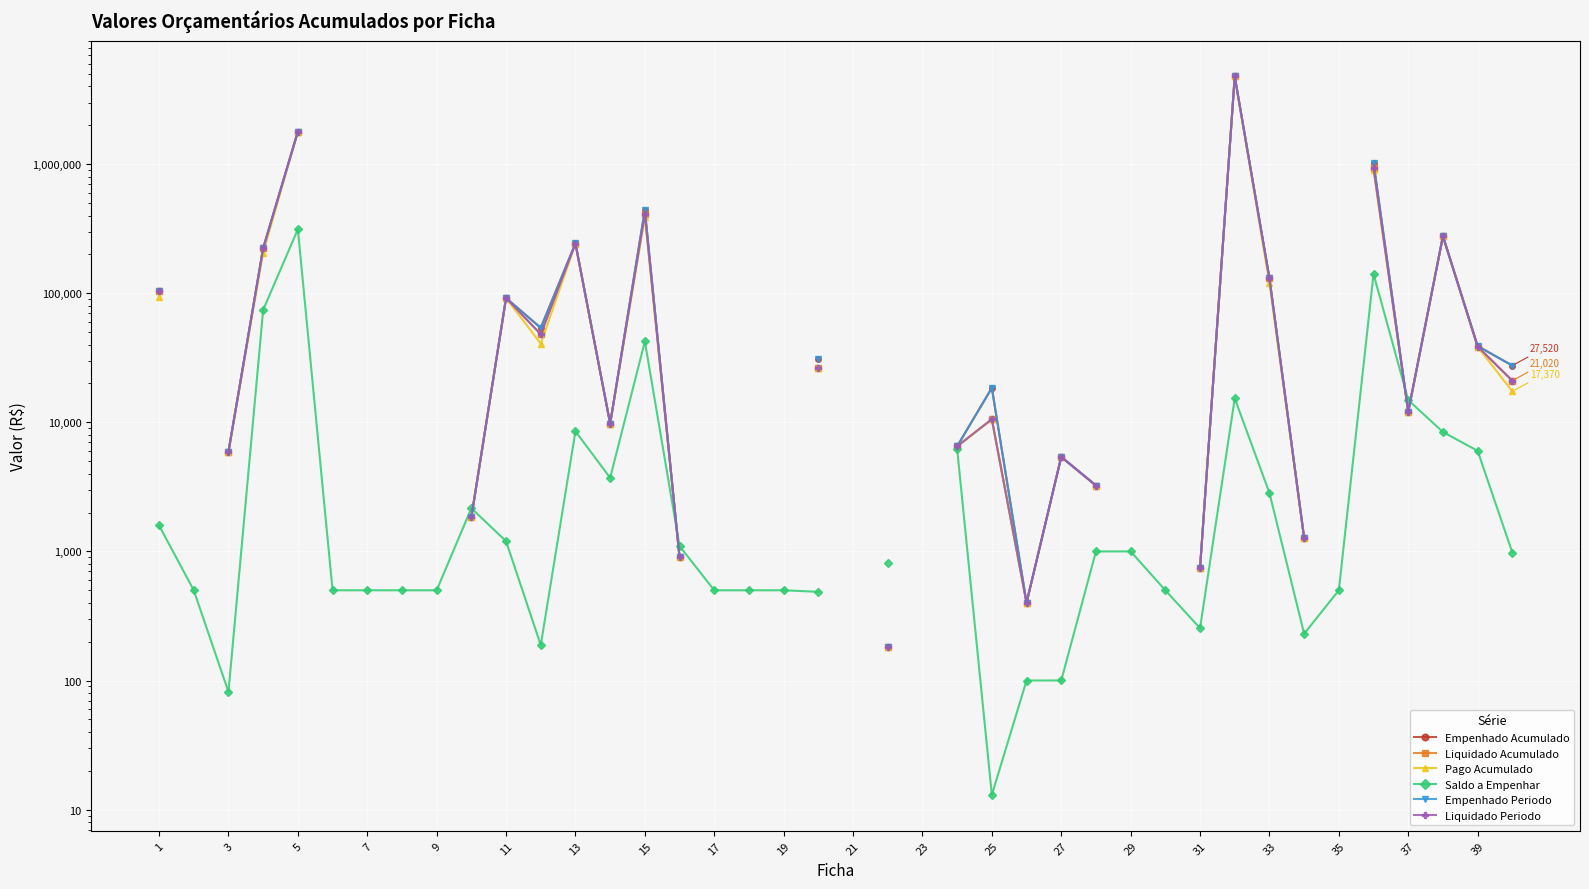

At which label does Liquidado Acumulado first exceed 10564?

1